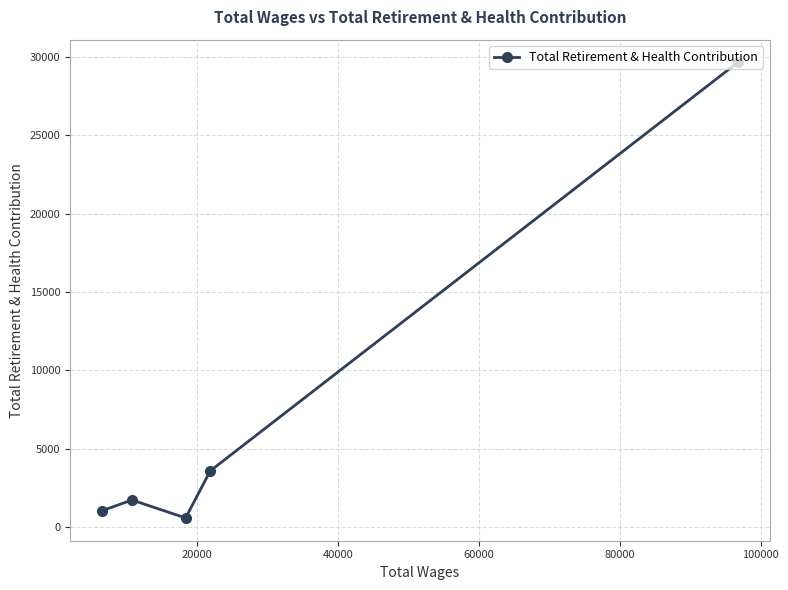

What is the smallest value displayed?

589